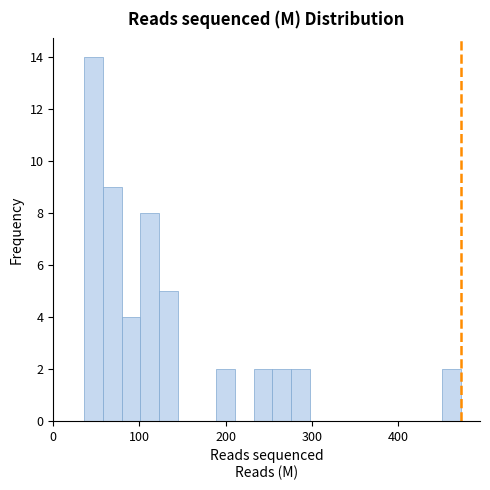

Read against the x-axis, roughly where is the centre of the tallest bar?

50